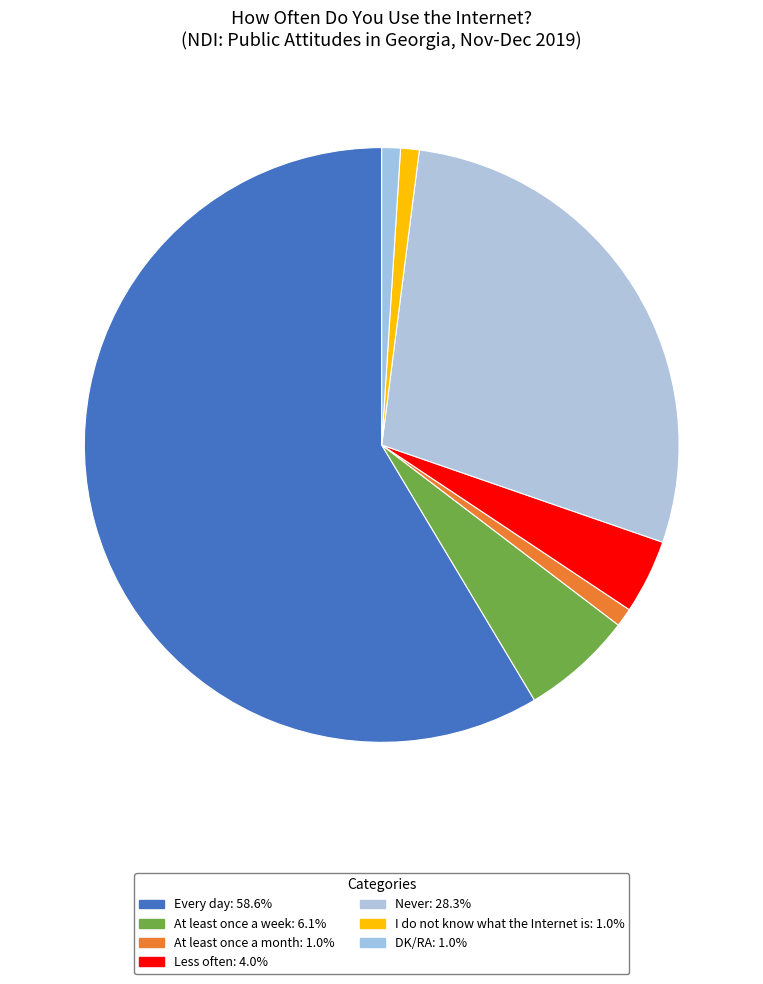

True or false: At least once a month accounts for 9% of the total.

False